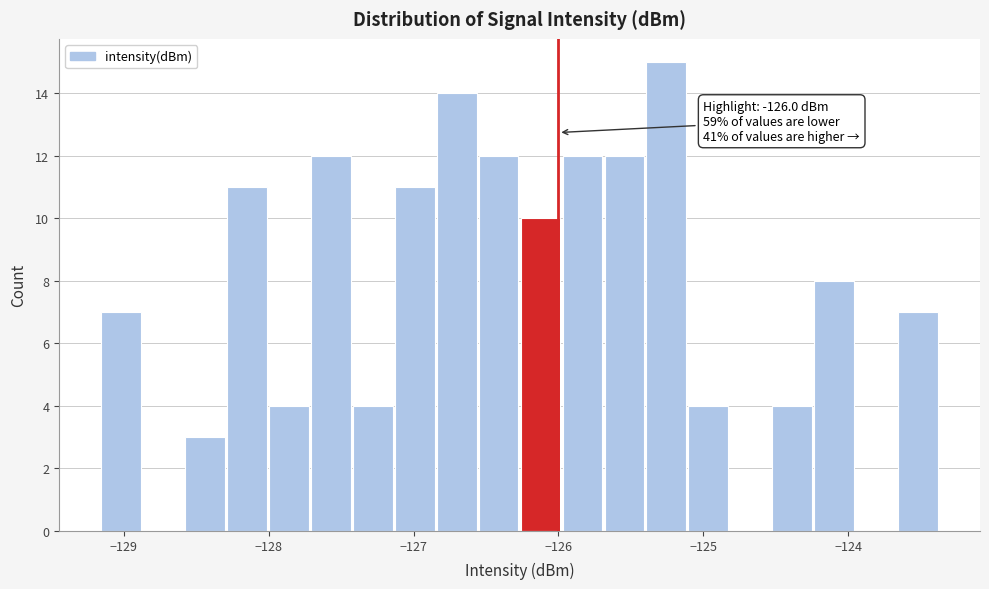

Read against the x-axis, roughly where is the centre of the tallest bar?

-125.3